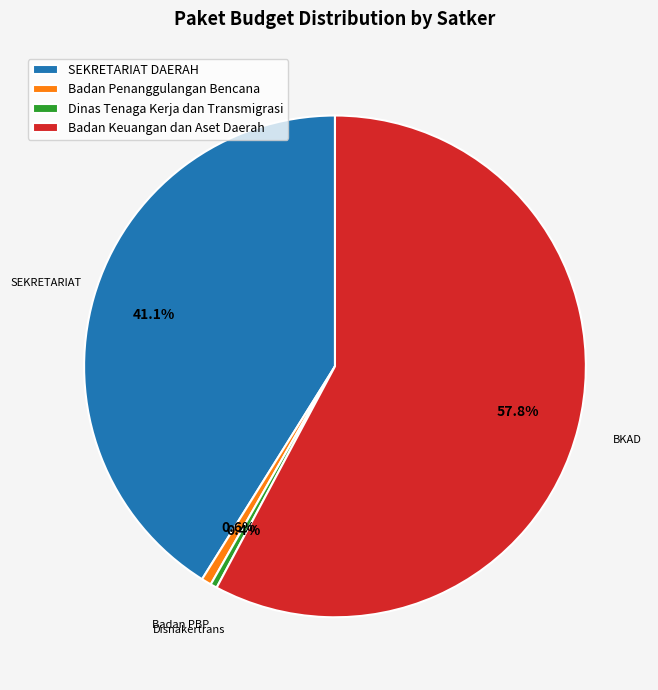

Which slice is the largest?

Badan Keuangan dan Aset Daerah